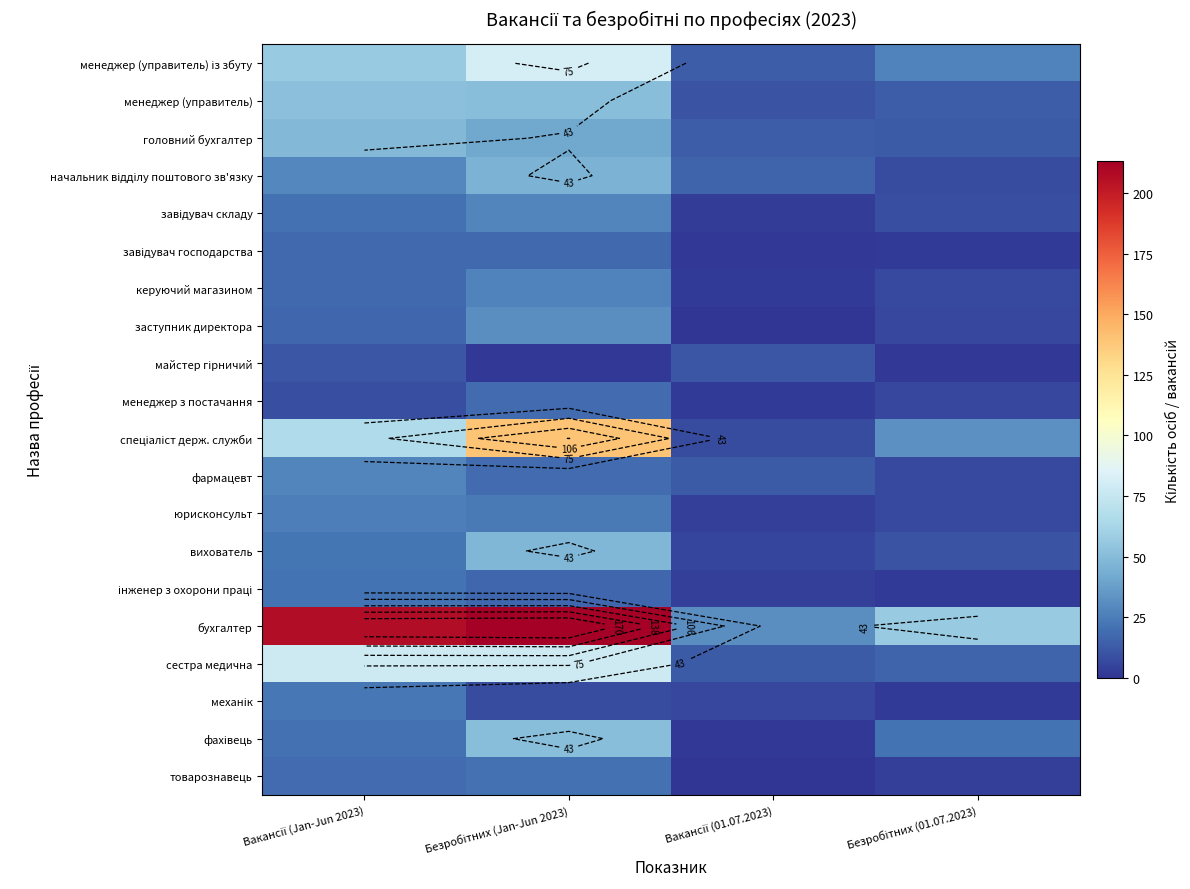

How many data points does each series have?

4